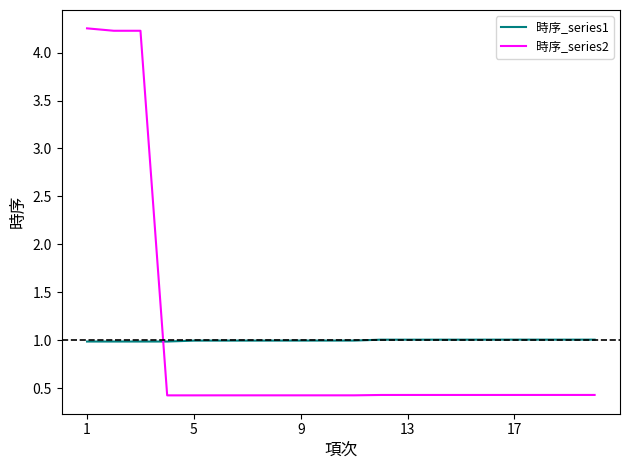

True or false: 時序_series1 and 時序_series2 intersect in this chart.

True